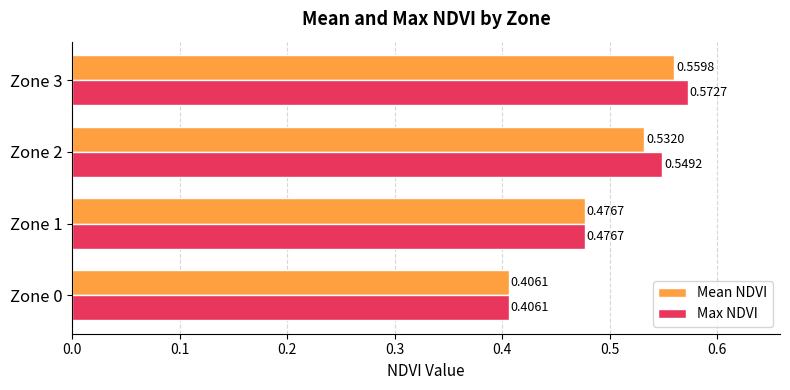

List the series in order of their peak value, highest first.

Max NDVI, Mean NDVI